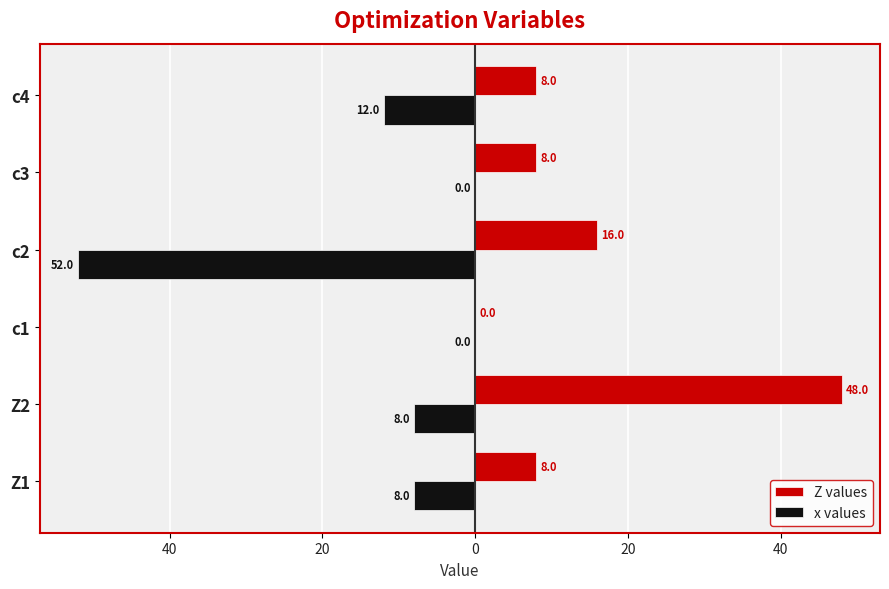

What are all the series names shown in the legend?

Z values, x values